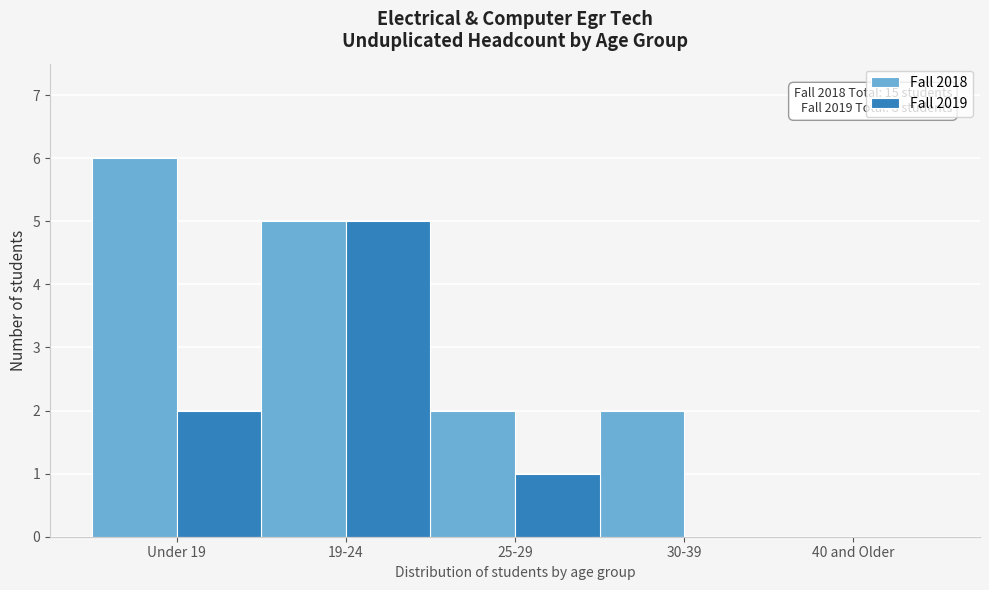

Reading left to right, transcribe all the data shown in this chart.

Fall 2018: Under 19=6	19-24=5	25-29=2	30-39=2	40 and Older=0
Fall 2019: Under 19=2	19-24=5	25-29=1	30-39=0	40 and Older=0